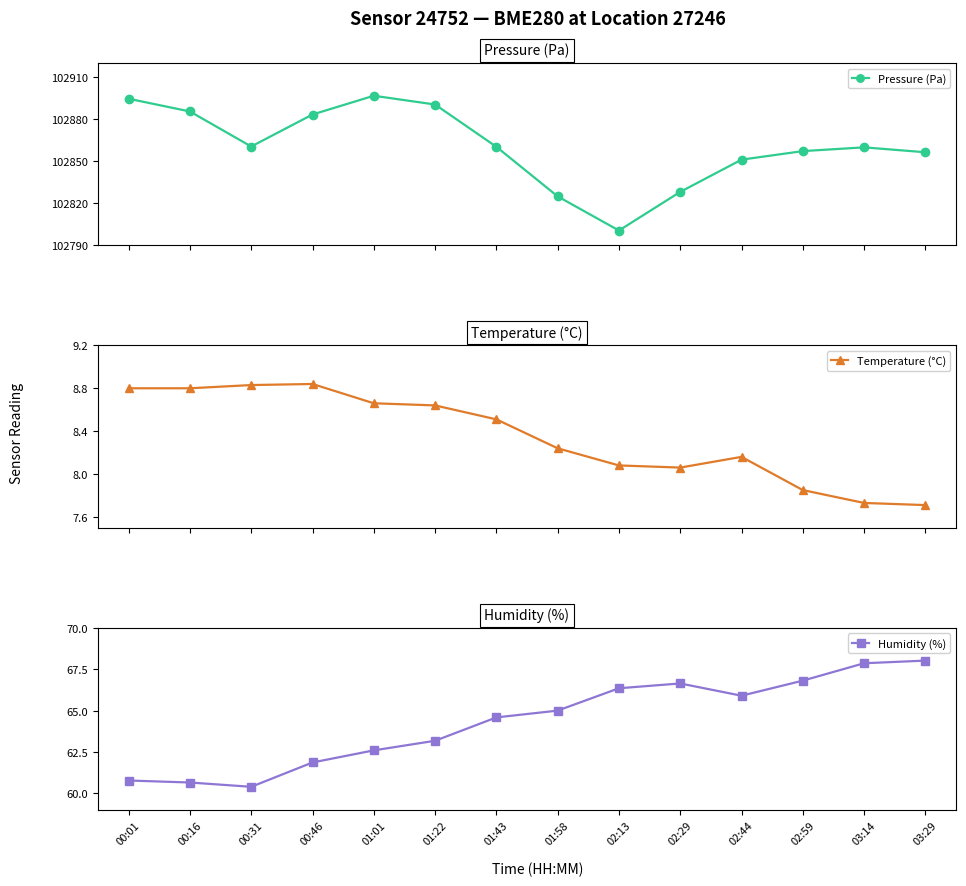

Where does the Humidity (%) series first go above 65?

02:13